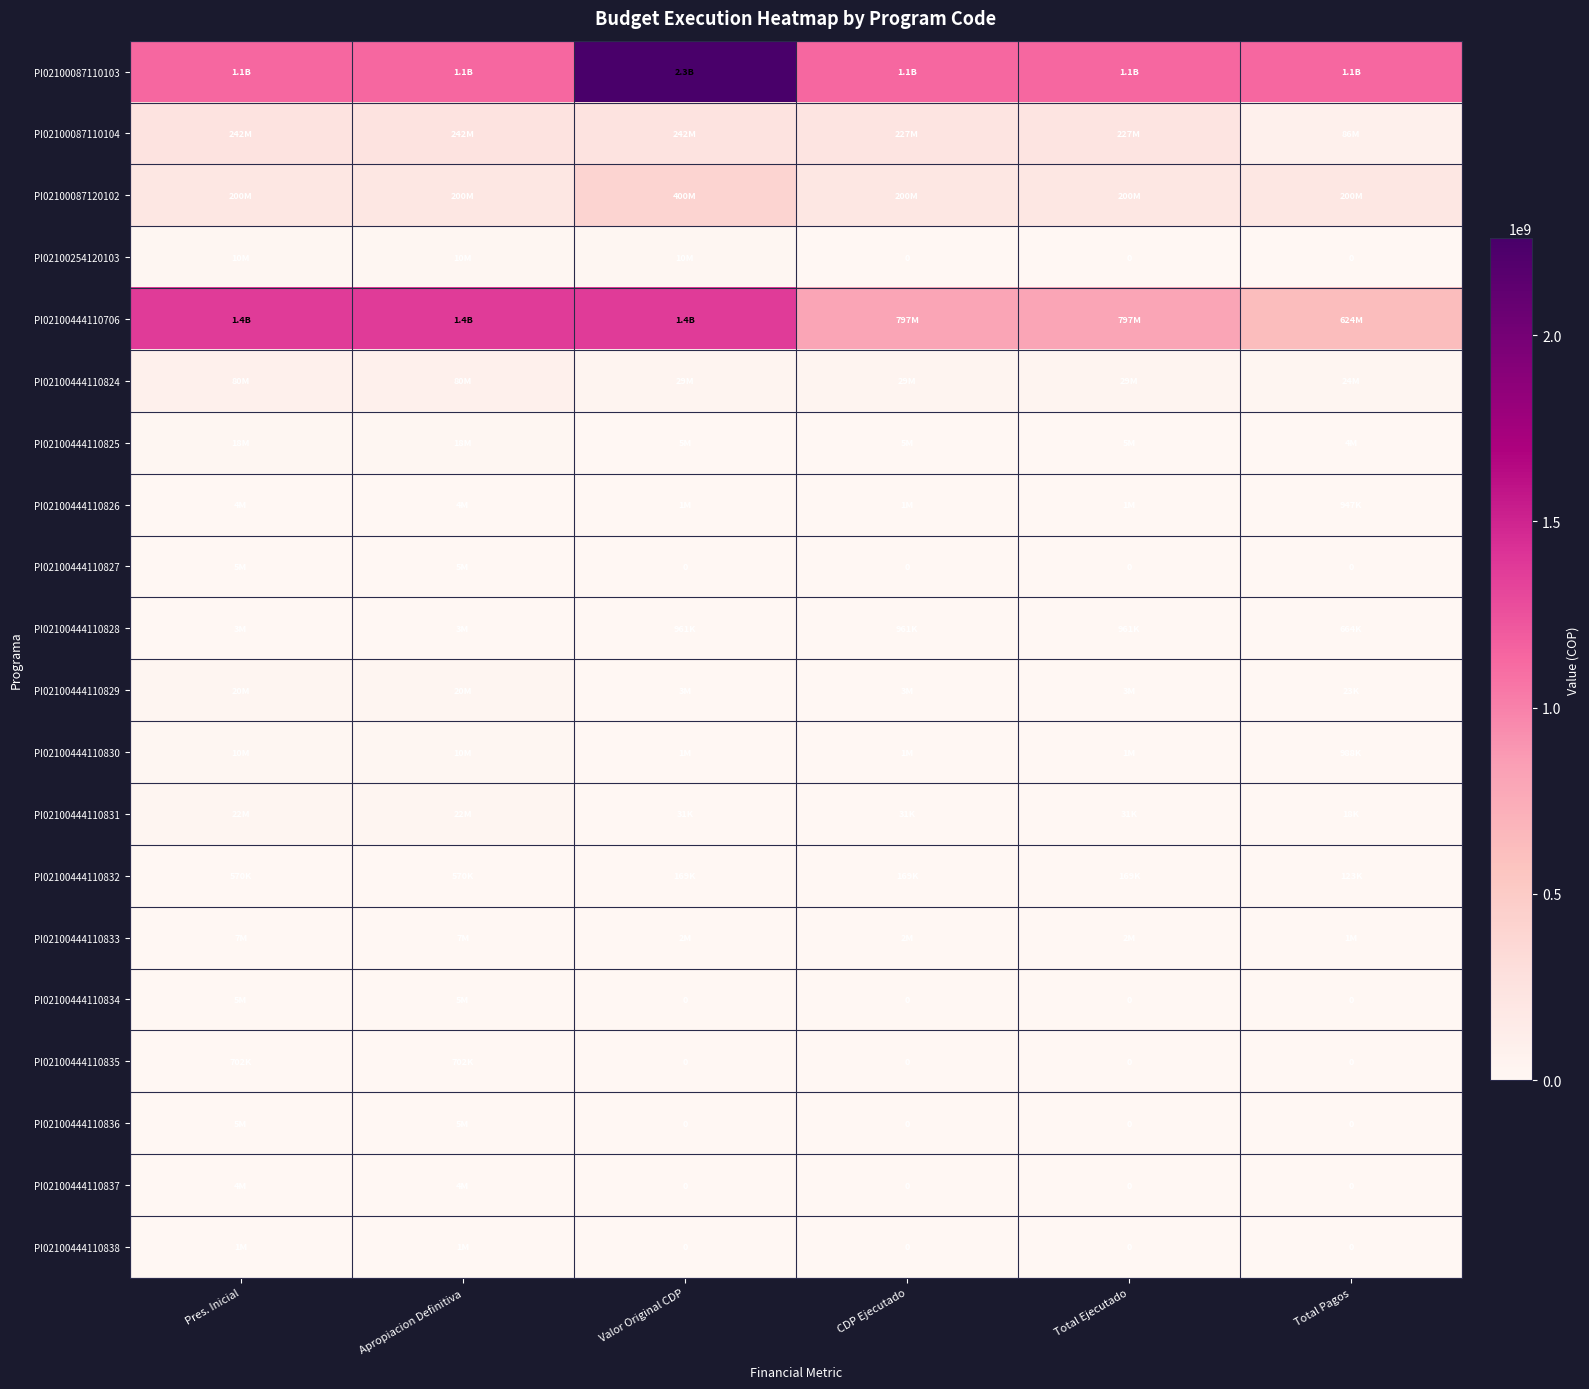

What is the sum of the PI02100444110837 values at Total Pagos and Pres. Inicial?

4146042